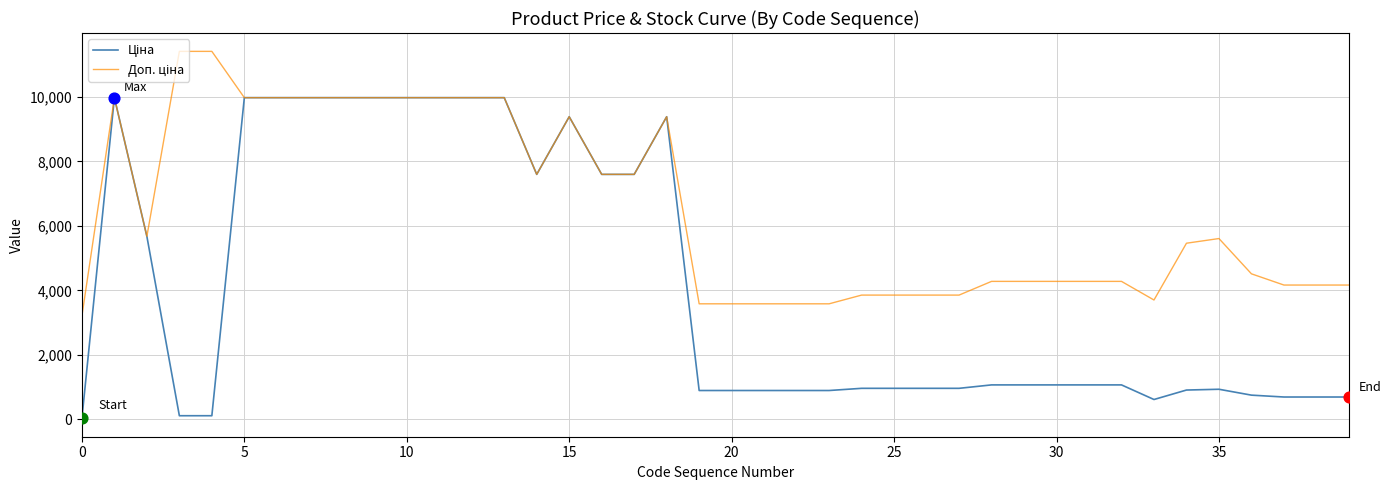

Does the chart have visible grid lines?

Yes